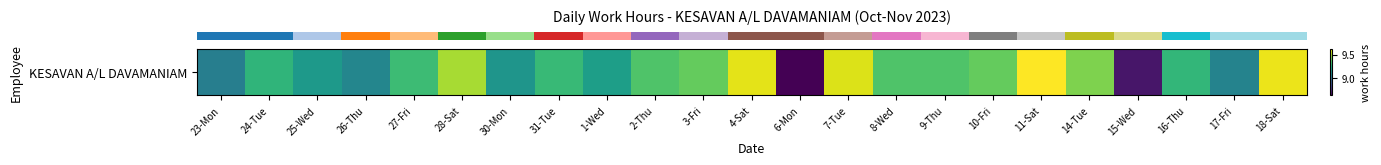

True or false: the data shows 12.3 at 25-Wed.

False